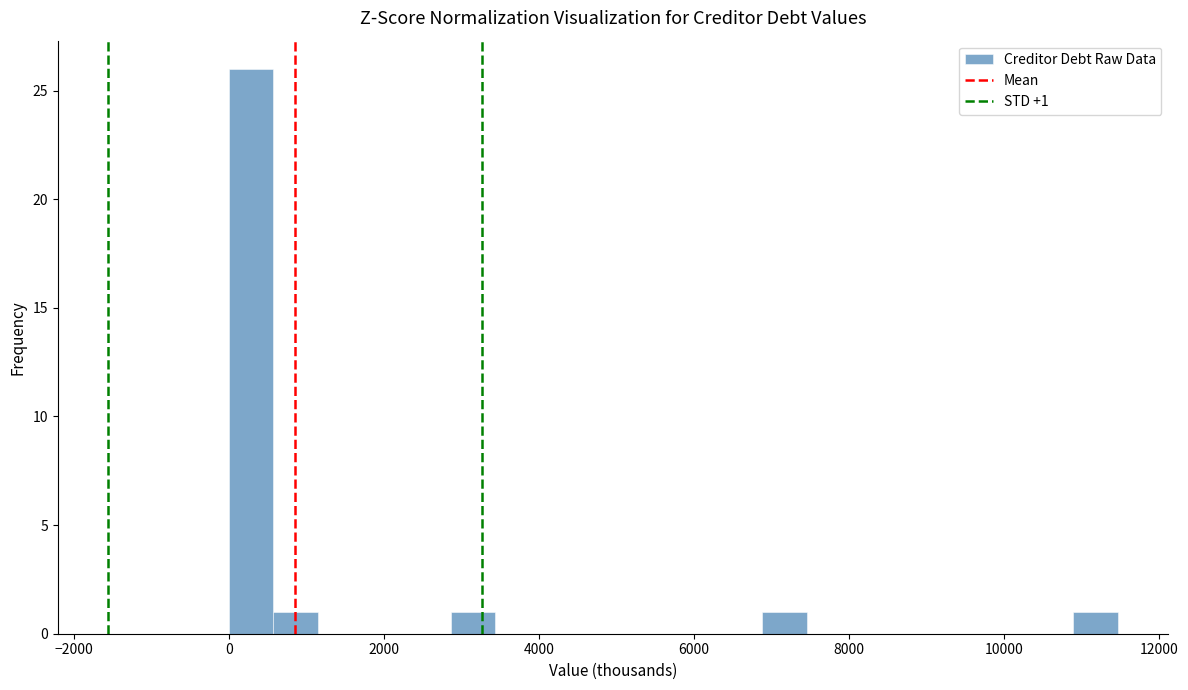

Read against the x-axis, roughly where is the centre of the tallest bar?

200